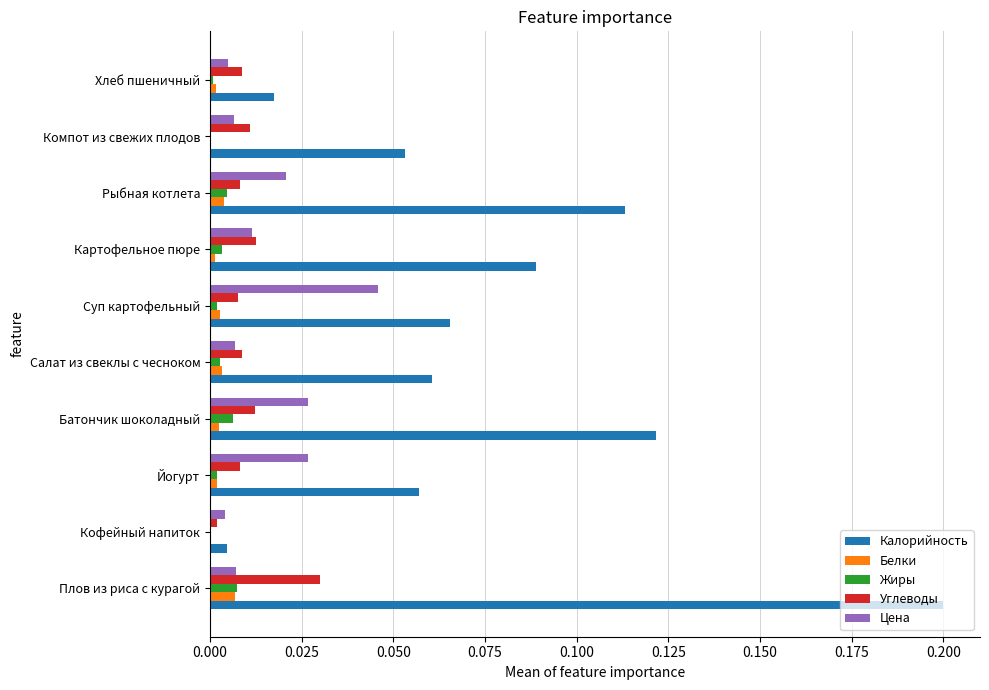

Which series has the largest total across all categories?

Калорийность